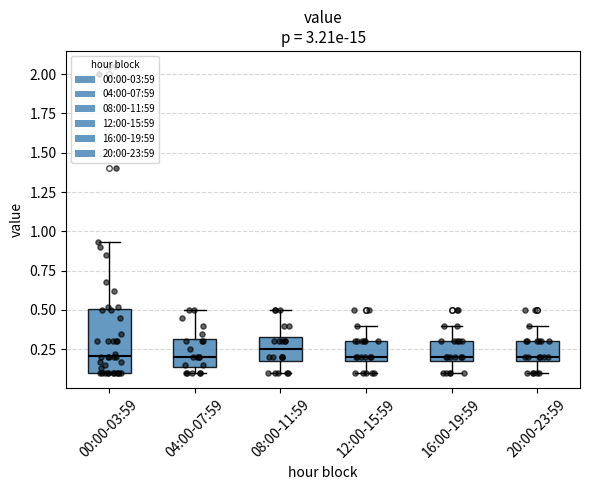

Comparing the boxes themselves (not the whiskers), which one is the tallest?

00:00-03:59